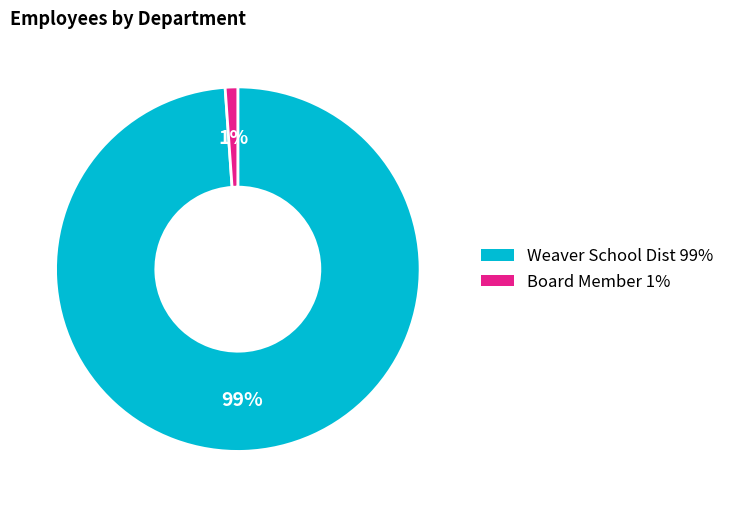

Combined, do Board Member and Weaver School Dist account for over 50%?

Yes